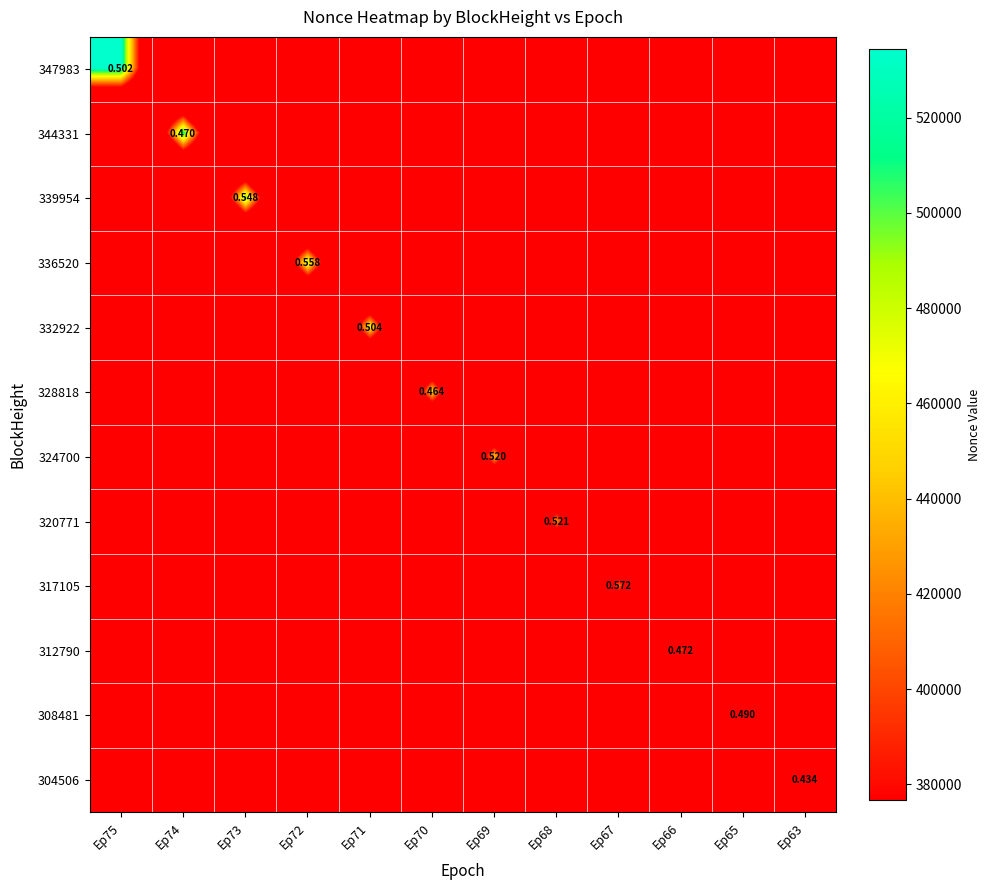

What is the total value across all series at Ep67?

413371